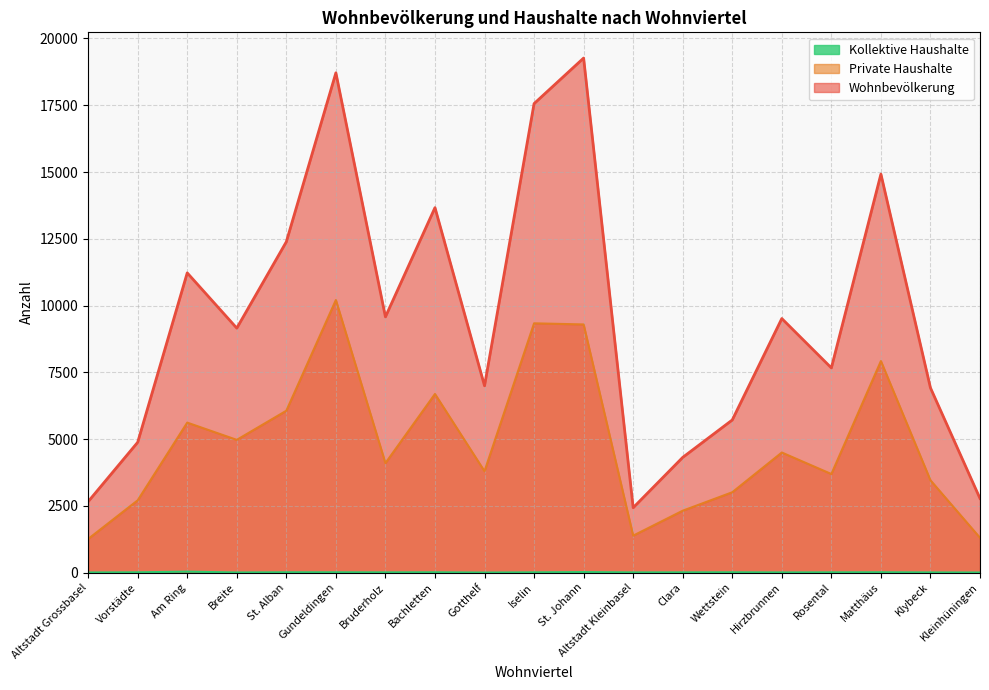

What is the difference between the highest and lowest values at Vorstädte?

4869